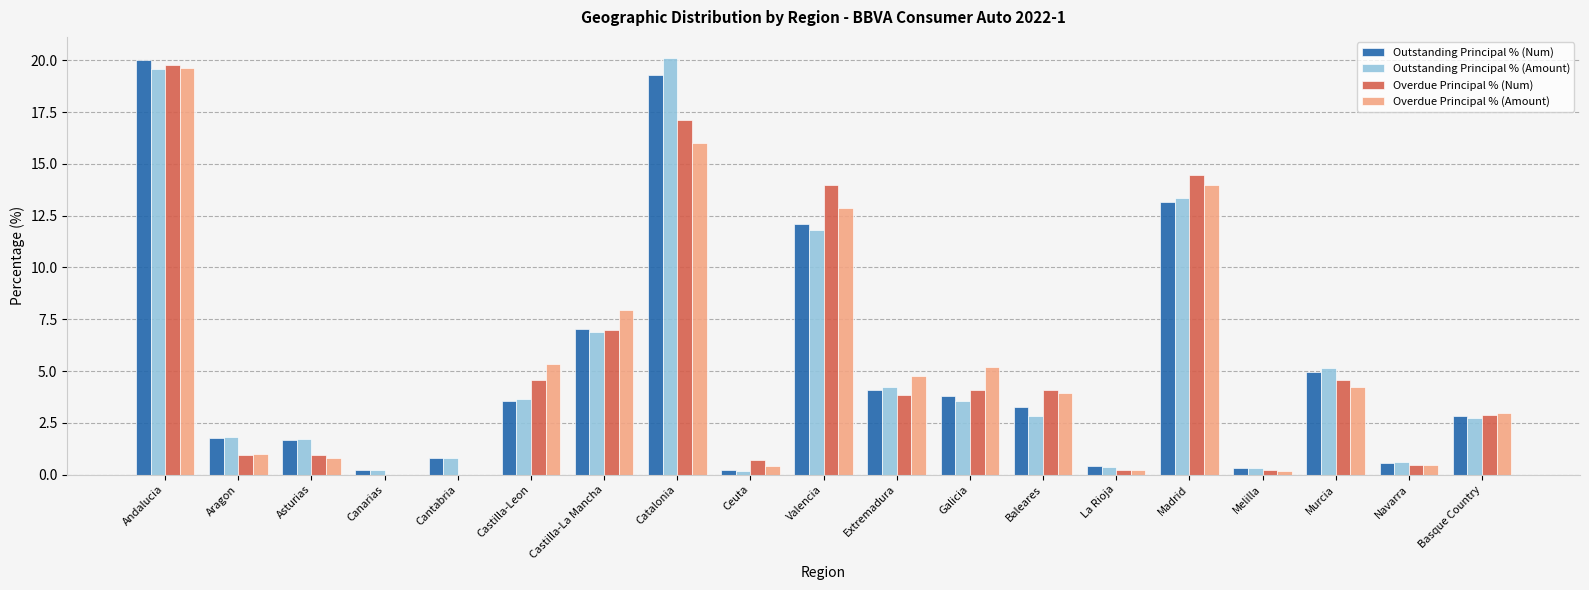

What is the average value of the Overdue Principal % (Amount) series?

5.3